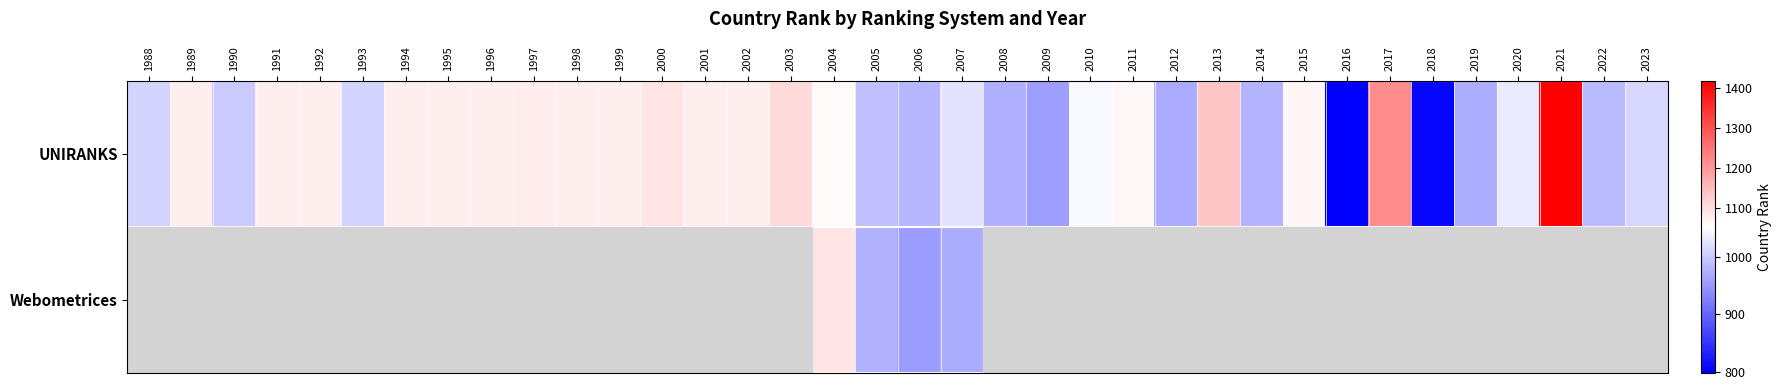

At which label does UNIRANKS first exceed 1063?

1989